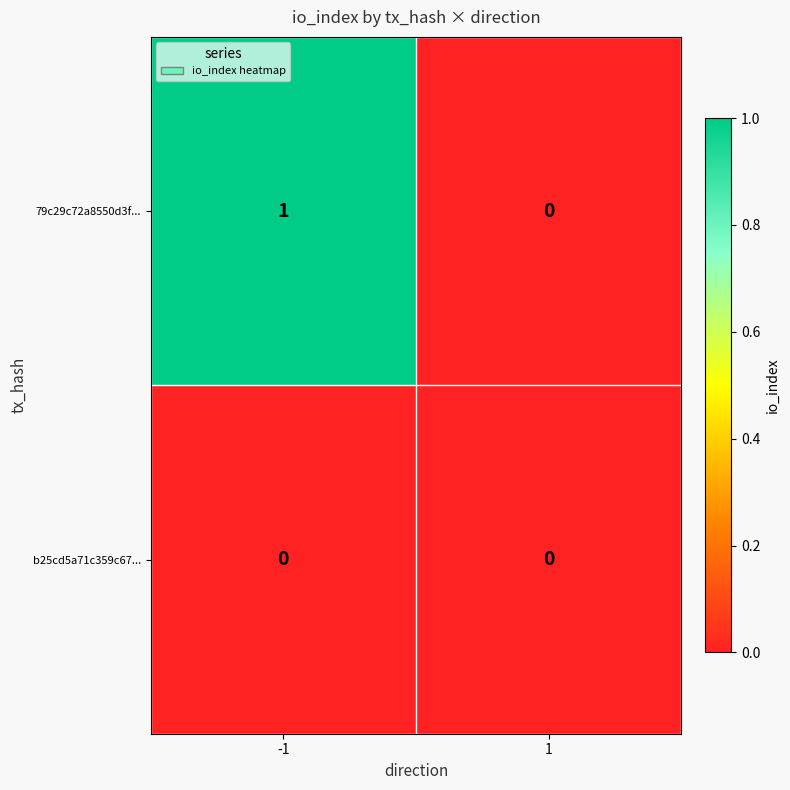

Which series has the largest total across all categories?

79c29c72a8550d3f...